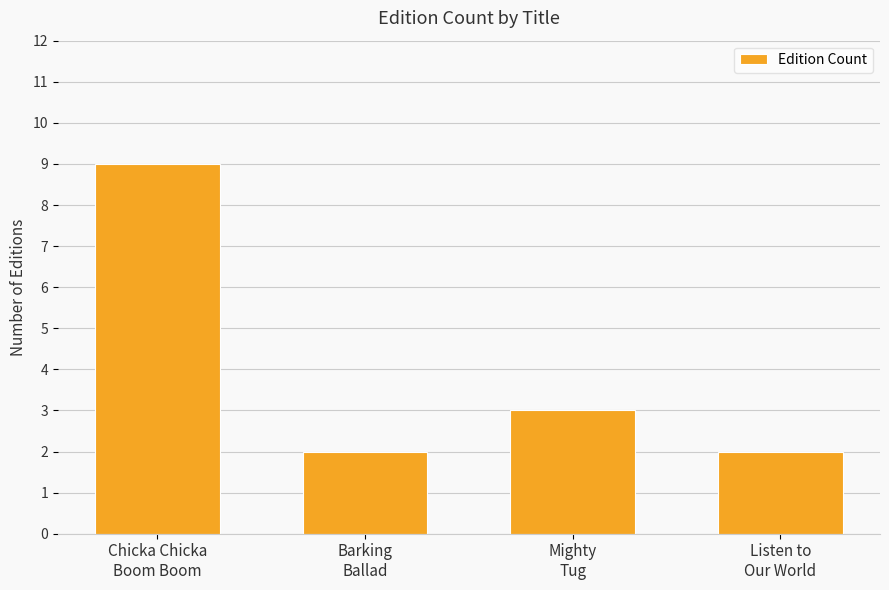

What is the maximum value shown in the chart?

9